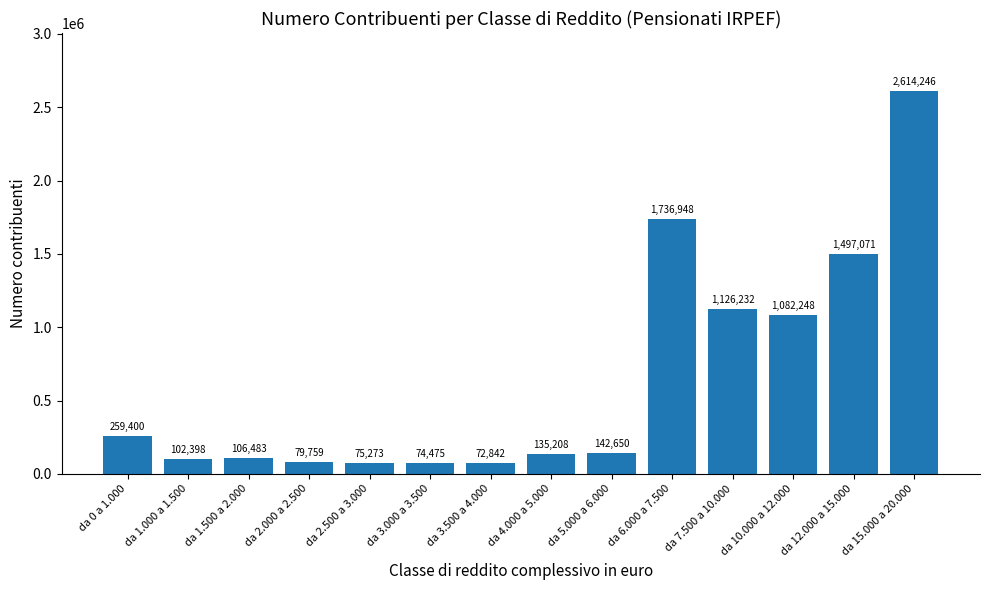

Approximately how many times larger is the value at da 2.500 a 3.000 compared to da 2.000 a 2.500?

0.9